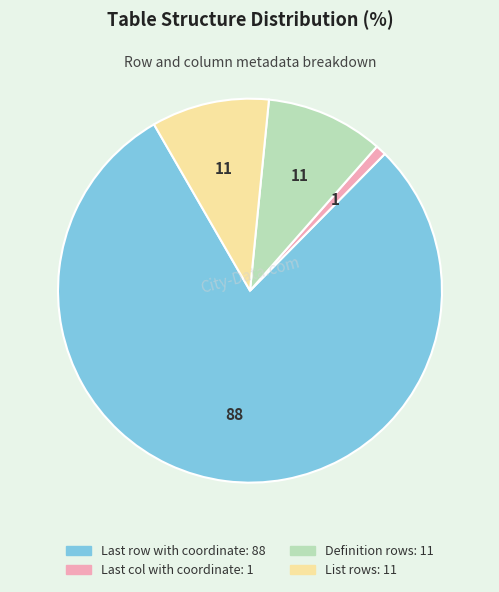

How many slices are in this pie chart?

4